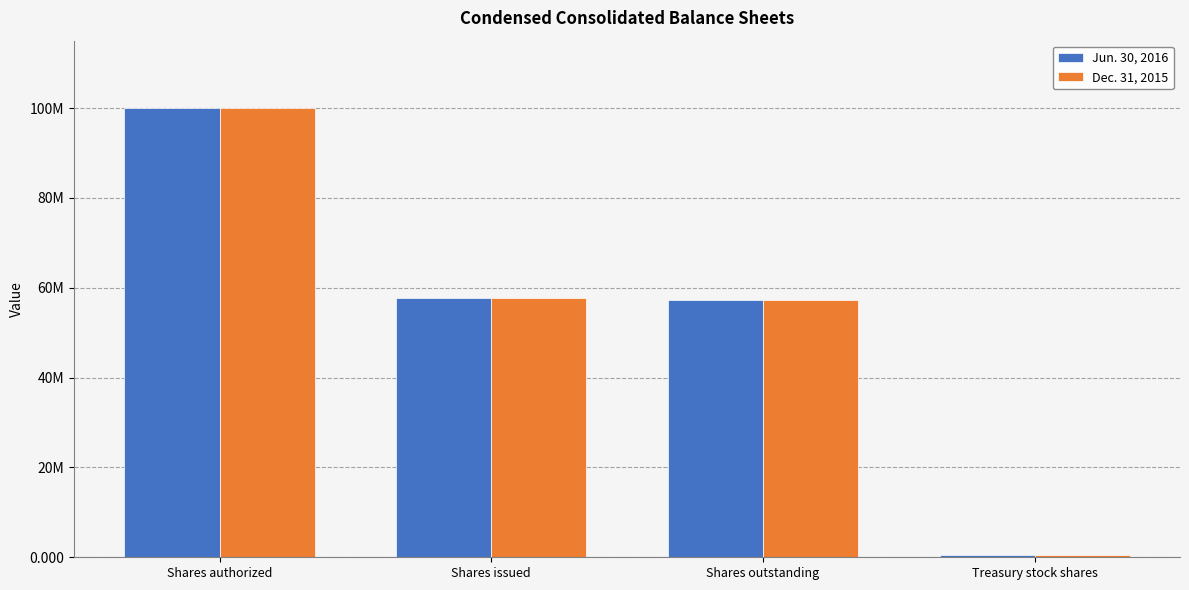

What is the sum of all Dec. 31, 2015 values?

215292320